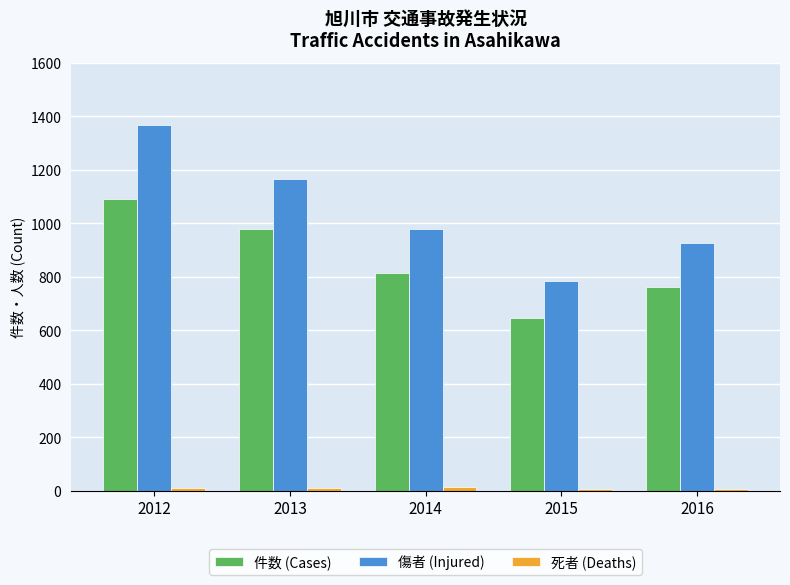

The 件数 (Cases) series shows 341 at 2014. True or false?

False